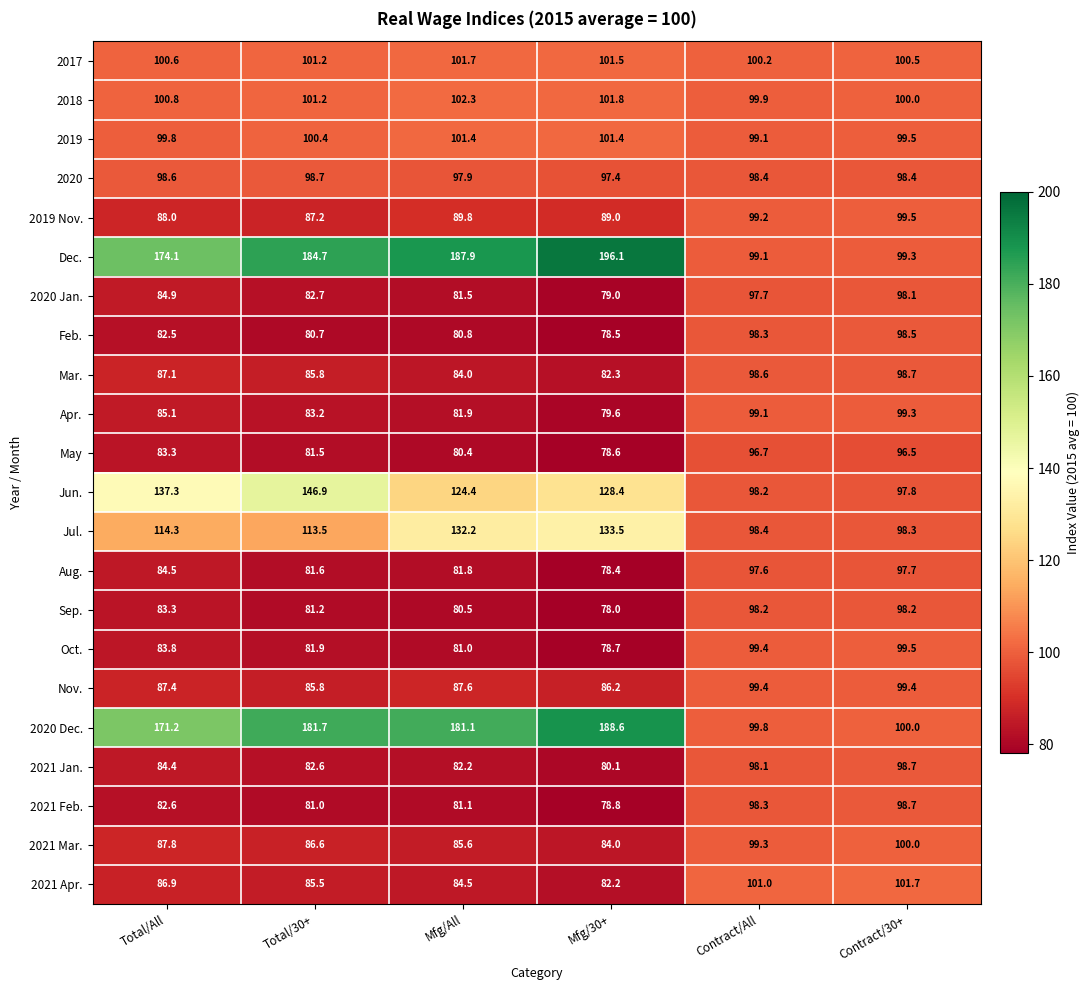

How many distinct data groups are displayed?

22